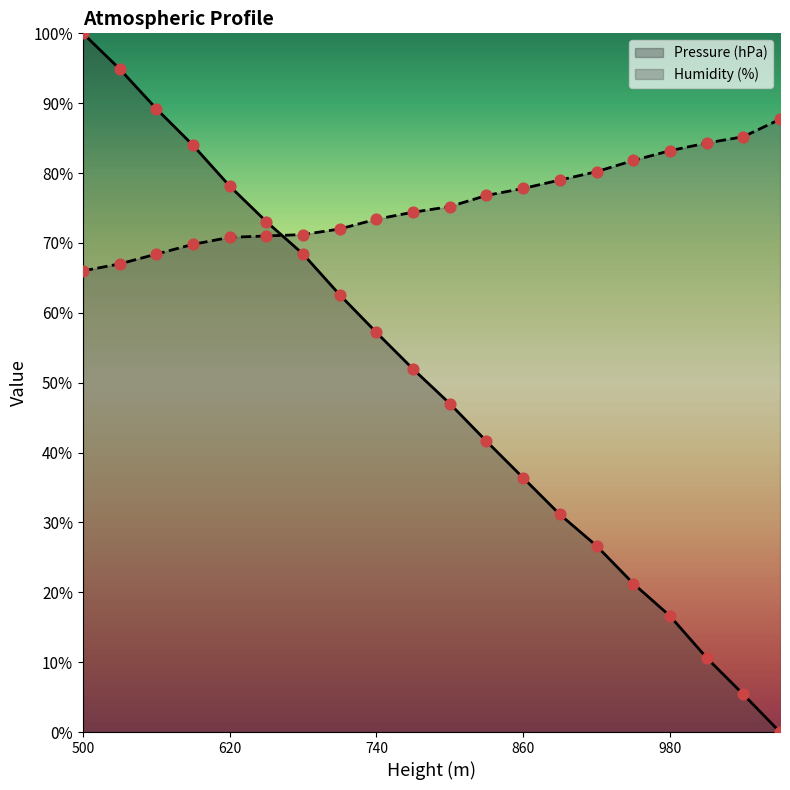

What is the total value across all series at 530?

161.9